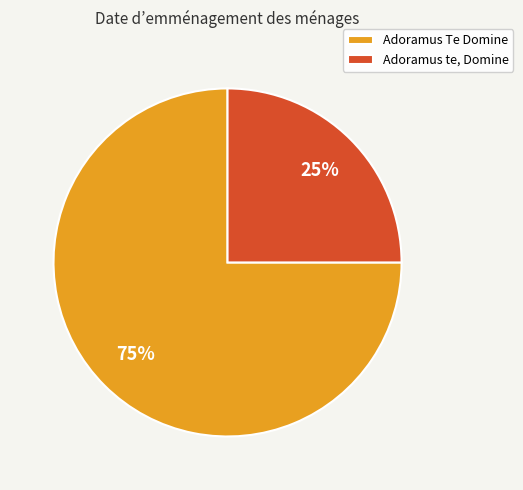

Between Adoramus te, Domine and Adoramus Te Domine, which is larger?

Adoramus Te Domine